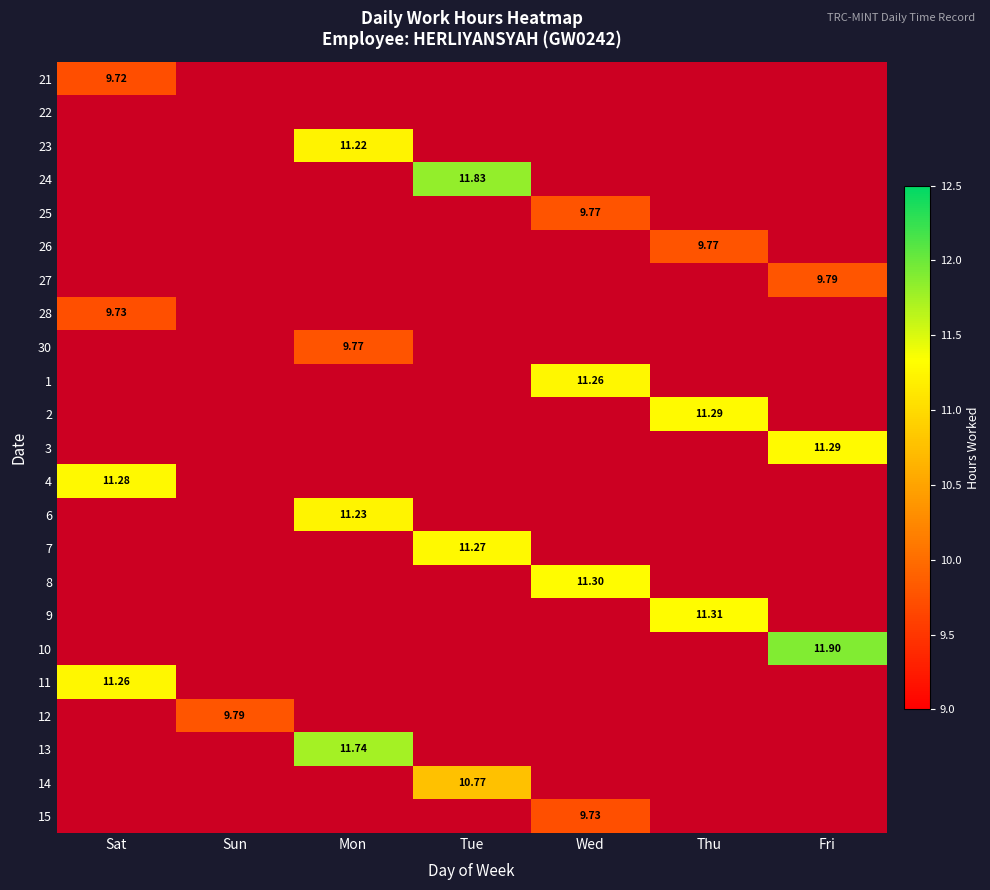

Is the value of 27 at Fri greater than the value of 7 at Tue?

No